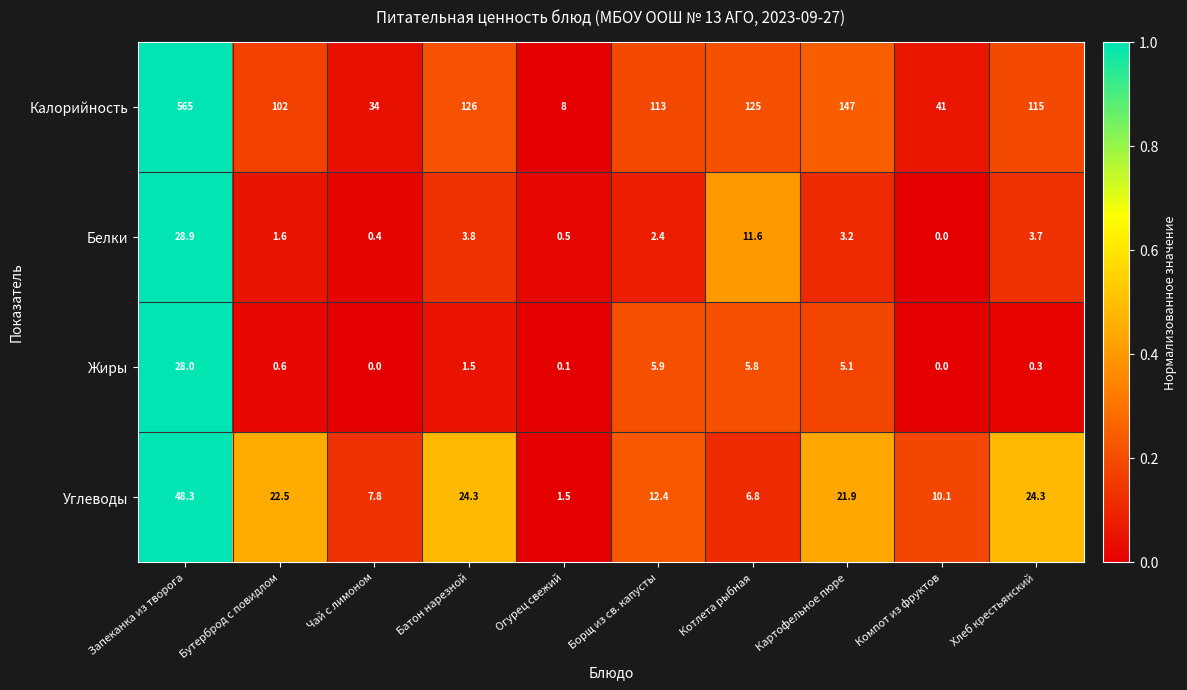

What is the sum of all Калорийность values?

1376.0